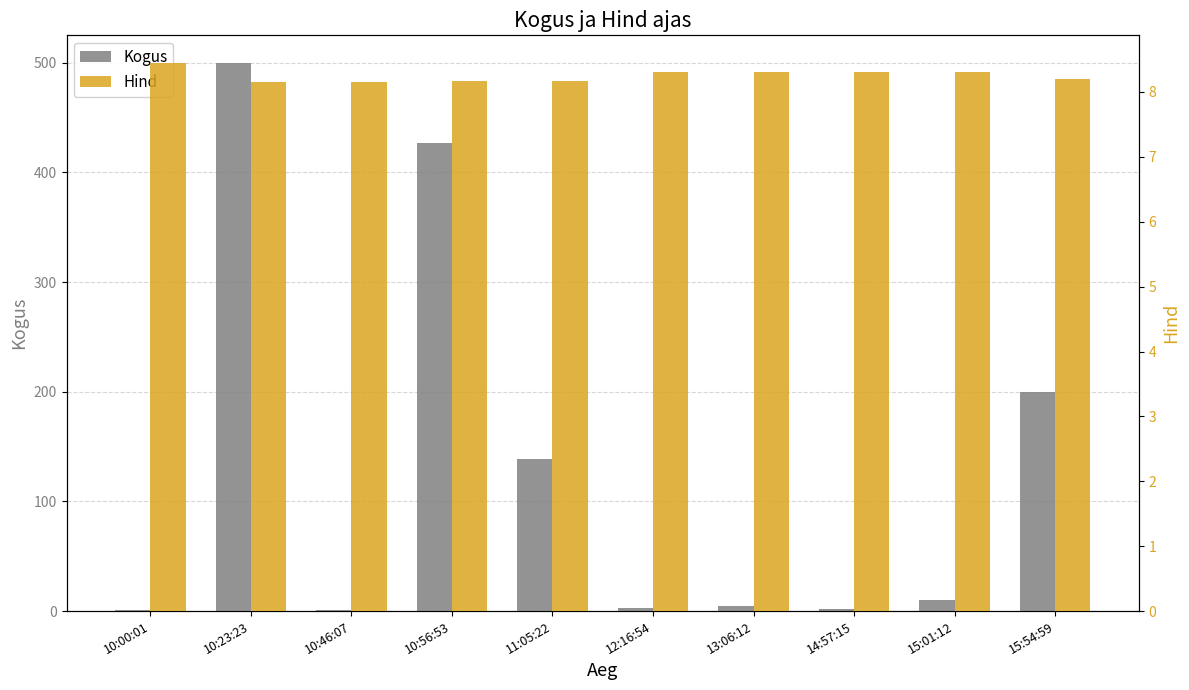

At how many categories does at least one series exceed 440?

1